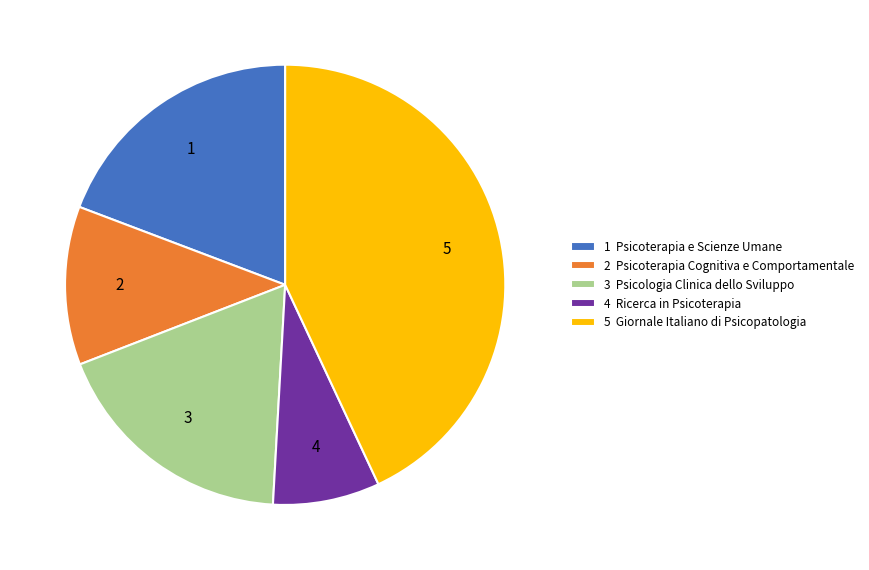

Which slice is the smallest?

4 Ricerca in Psicoterapia